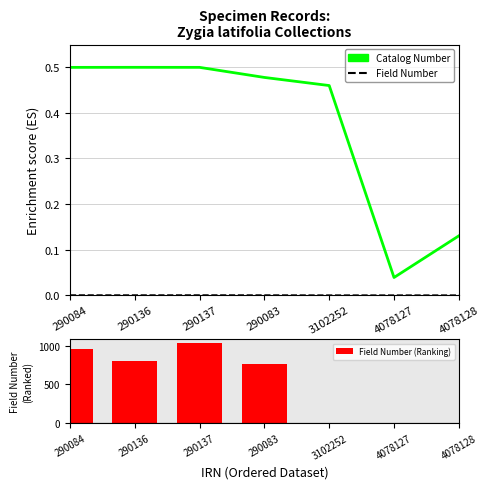

Read the Field Number (Ranking) value at 290083.

766.0